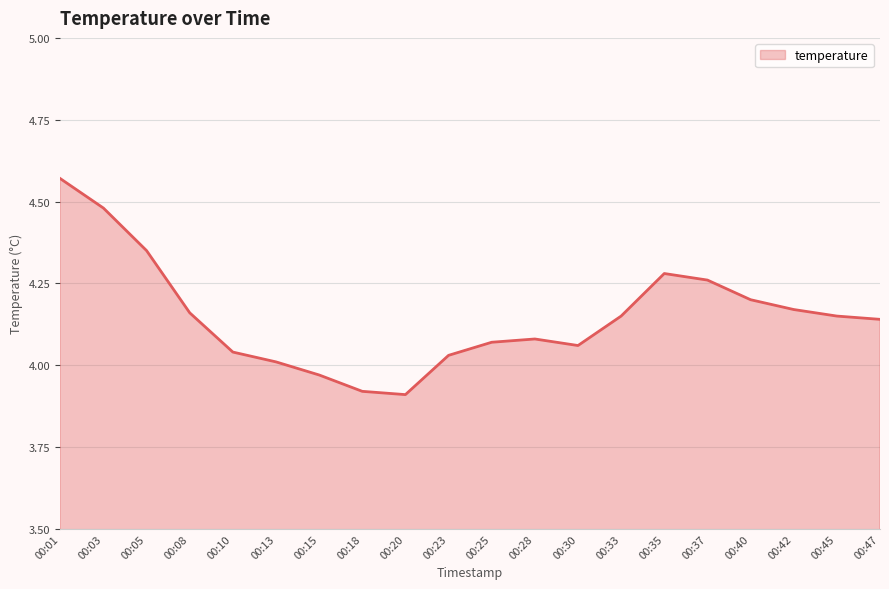

How many values are below 4?

3